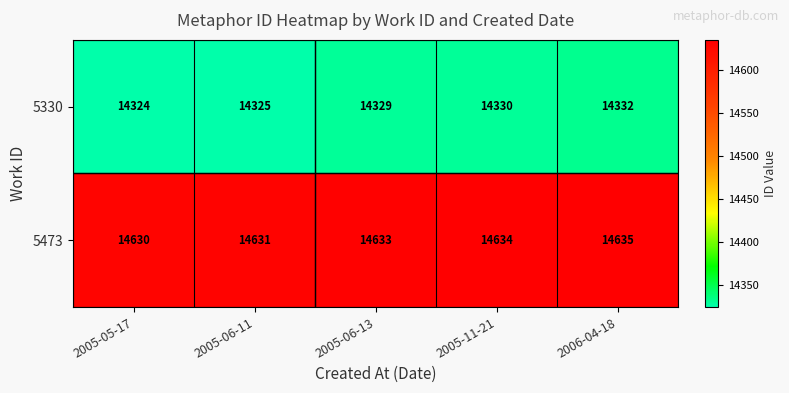

Reading left to right, transcribe all the data shown in this chart.

5330: 14324	14325	14329	14330	14332
5473: 14630	14631	14633	14634	14635